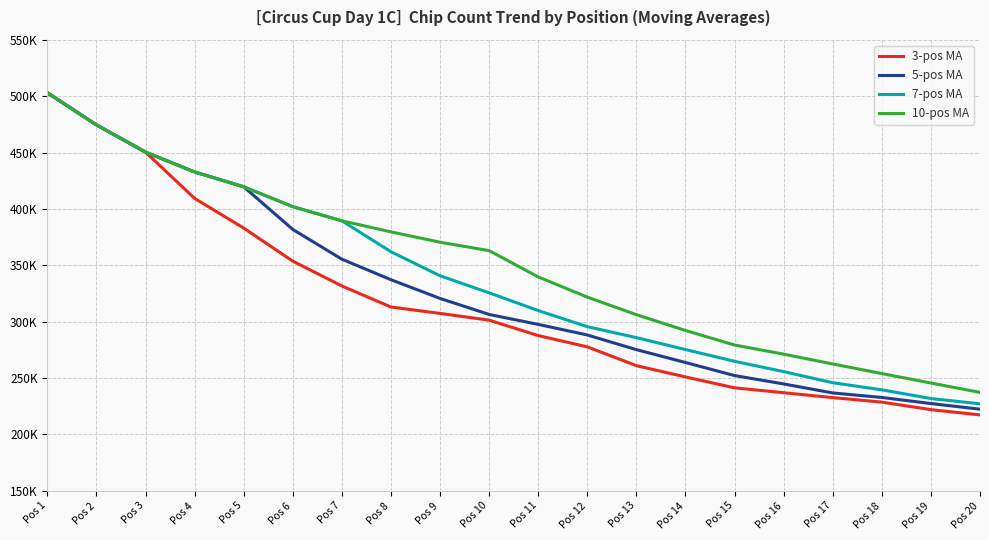

Is this an area chart (filled region under the line)?

No